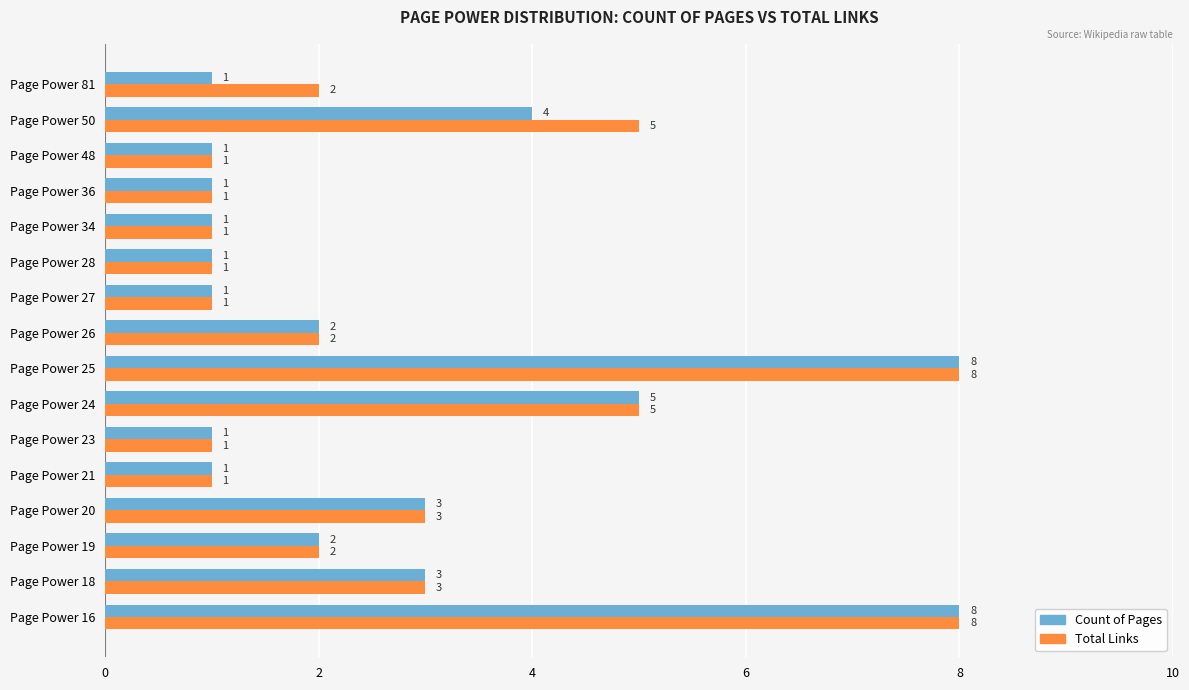

What is the average value of the Count of Pages series?

3